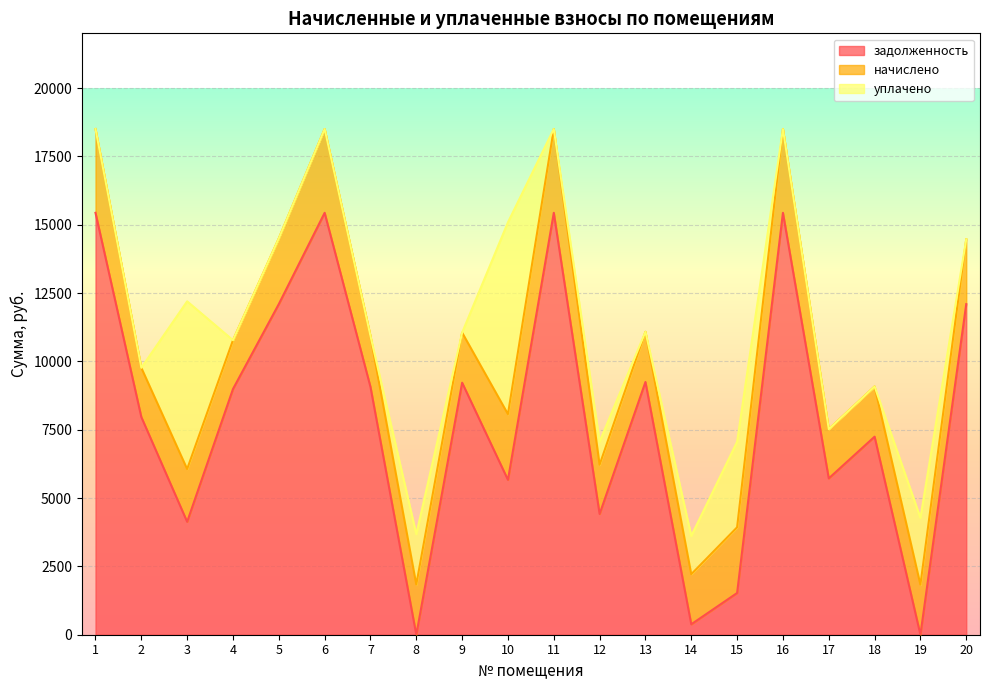

What are all the series names shown in the legend?

задолженность, начислено, уплачено